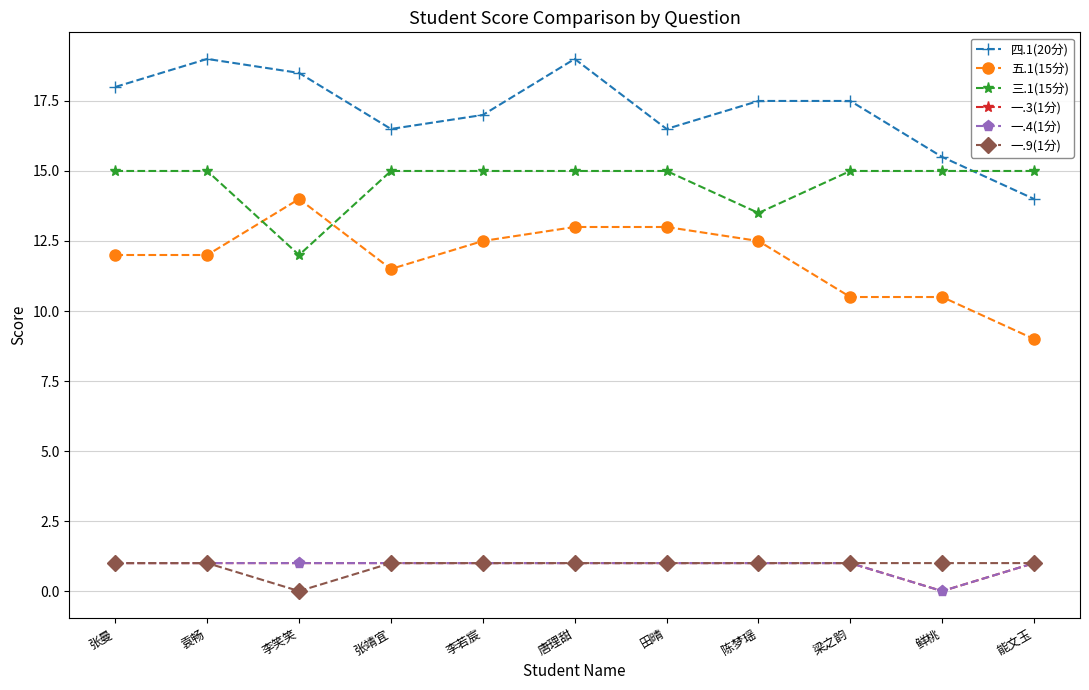

Is this an area chart (filled region under the line)?

No